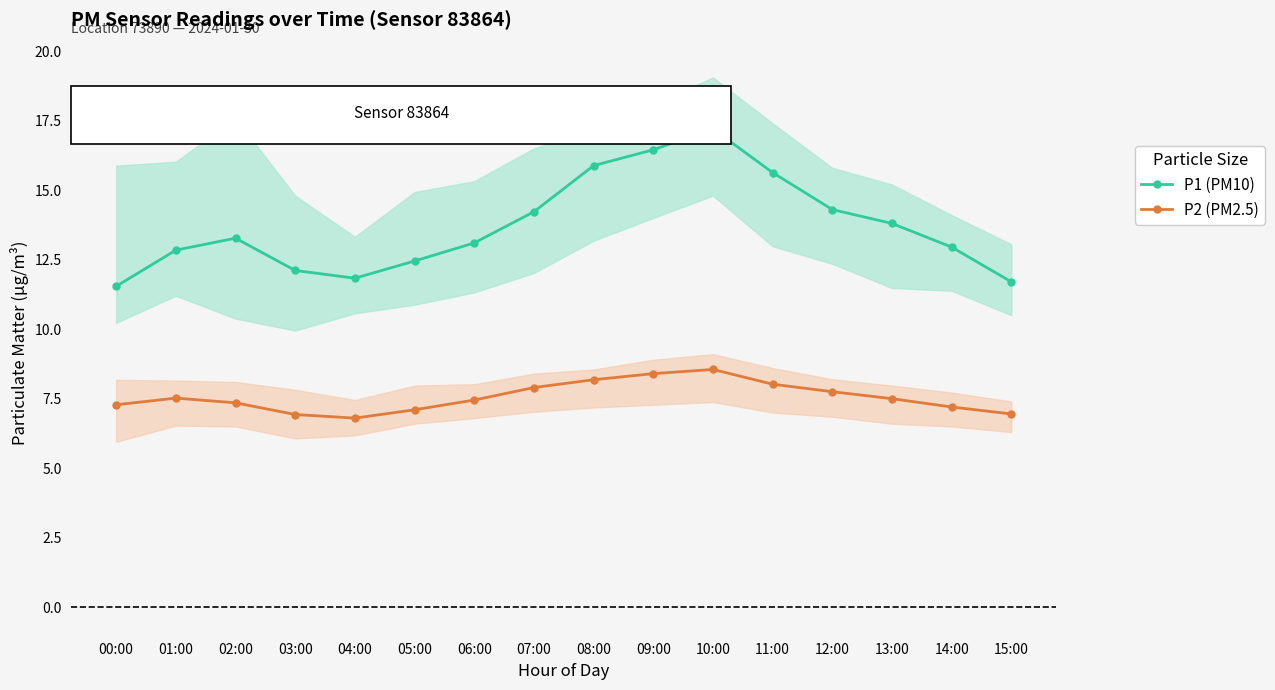

Which series has the largest total across all categories?

P1 (PM10)